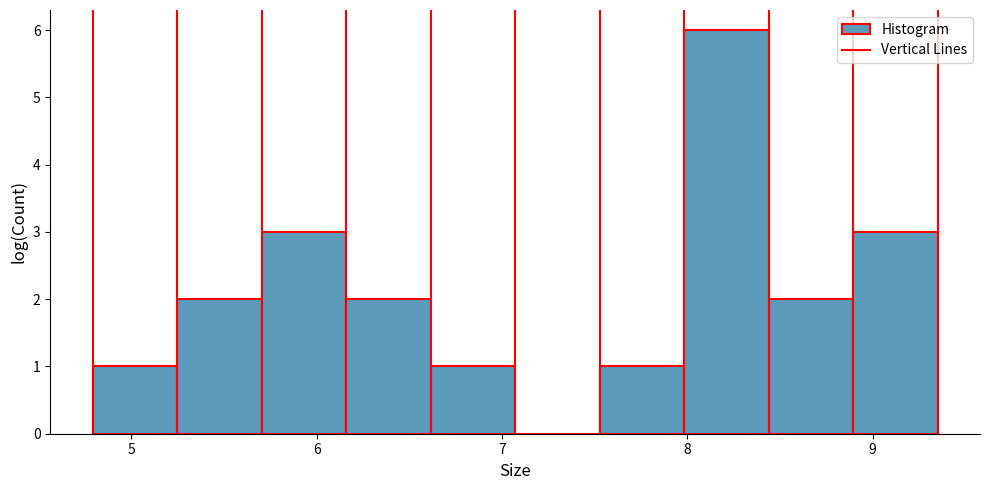

What is the height of the bar covering 8.4 to 8.9 on the x-axis? Neither the bar edges nor the heights are printed on the chart, so give them approximately, as read against the axes.

2